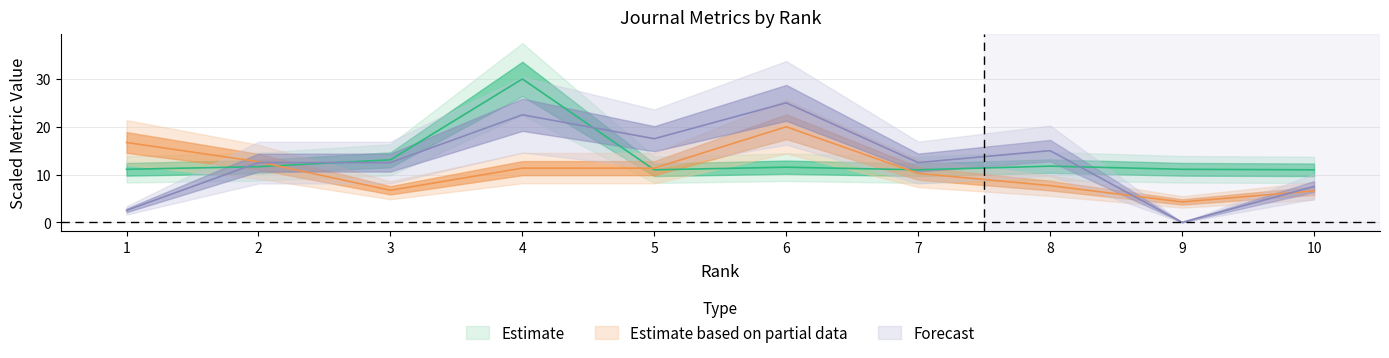

At which label does H index reach its minimum?

5